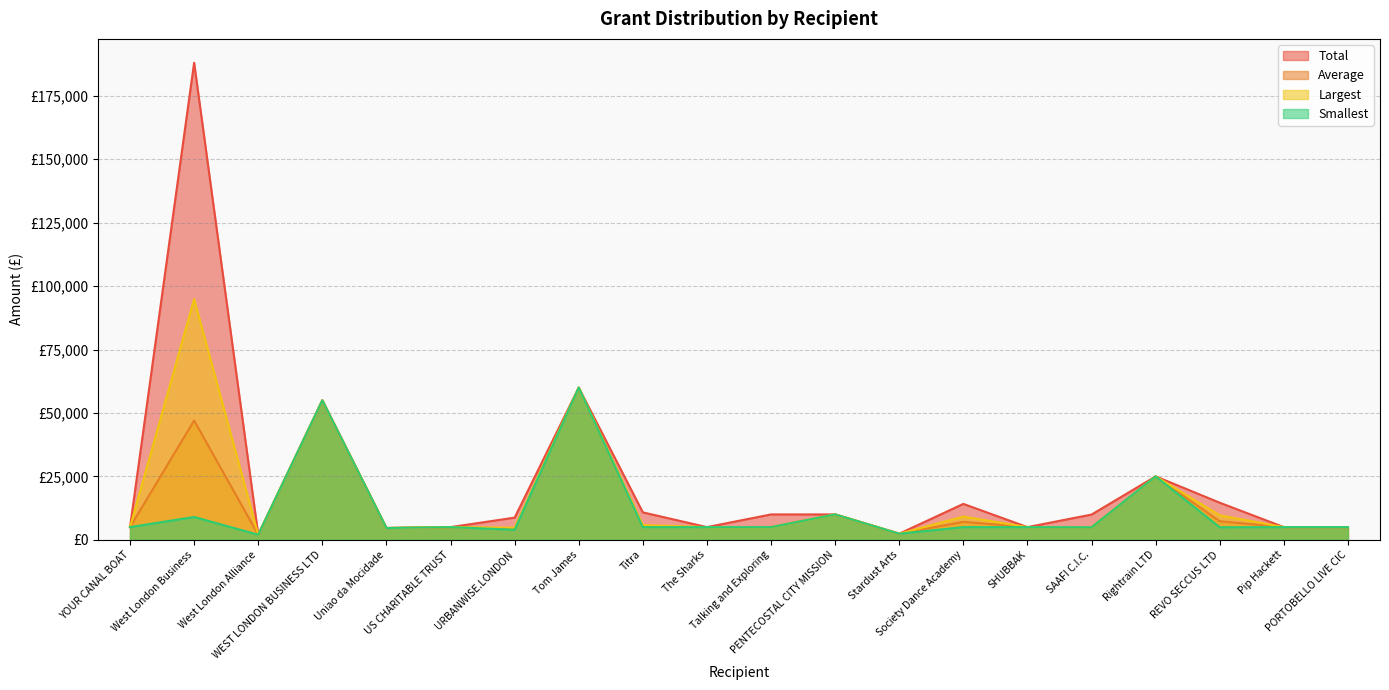

True or false: Average and Smallest intersect in this chart.

False